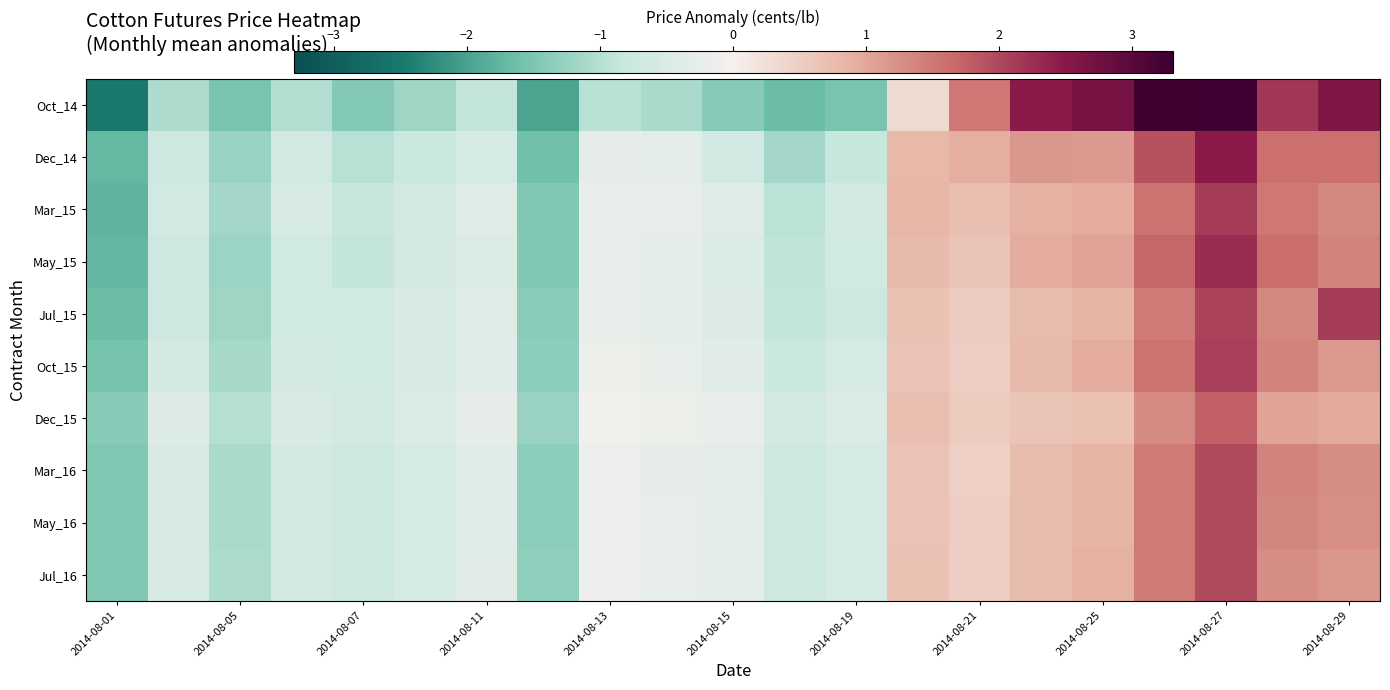

Which series has the largest range (max minus min)?

Oct_14